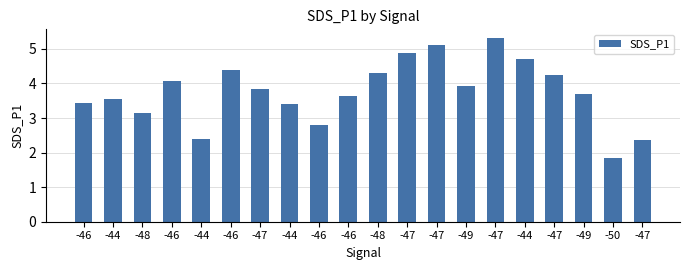

What is the label of the 12th bar from the right?

-46